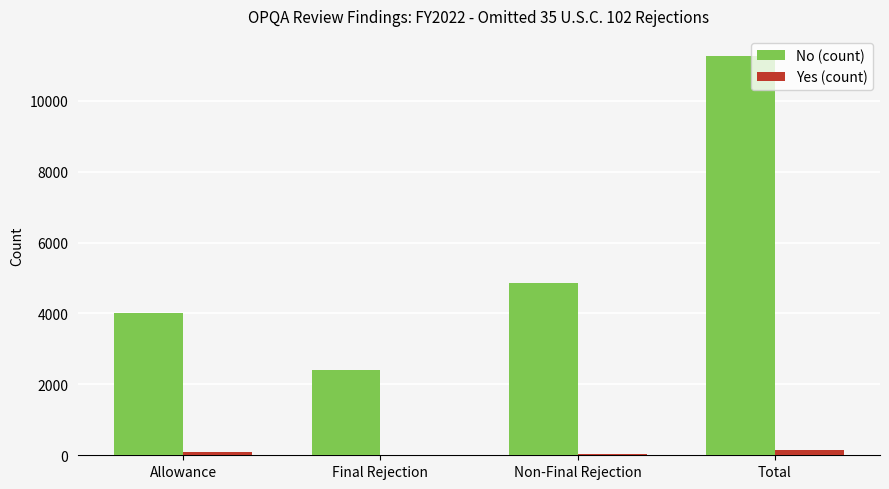

At which category is the sum across all series the highest?

Total